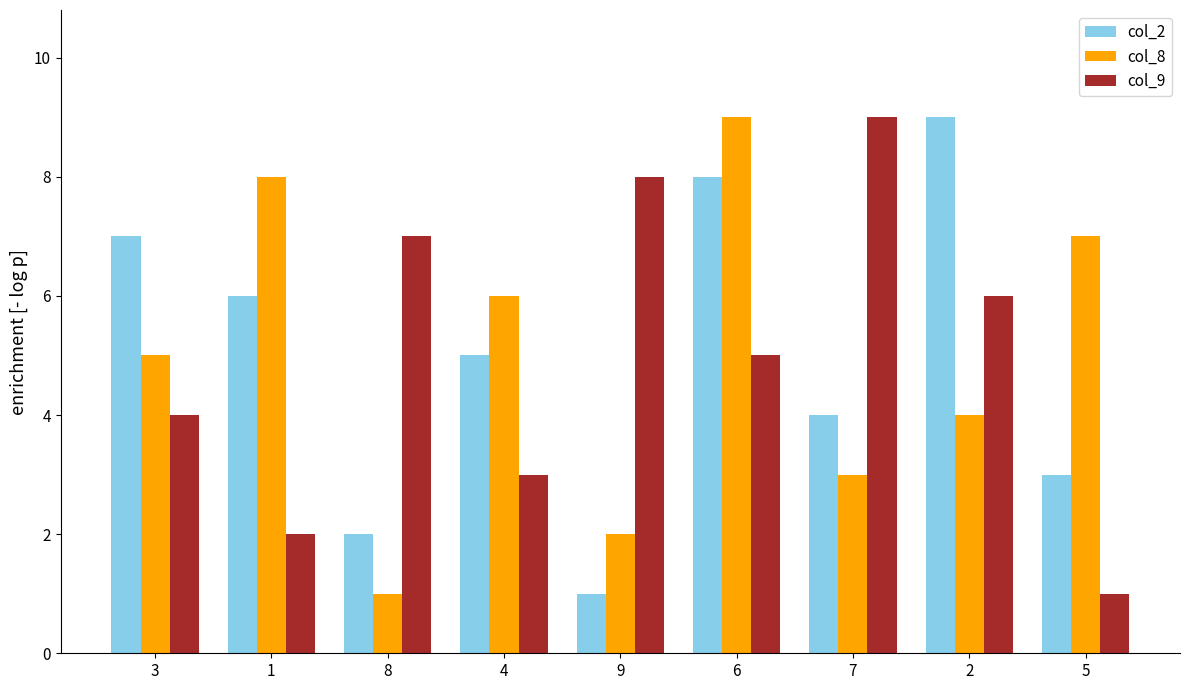

The col_9 series shows 6 at 2. True or false?

True